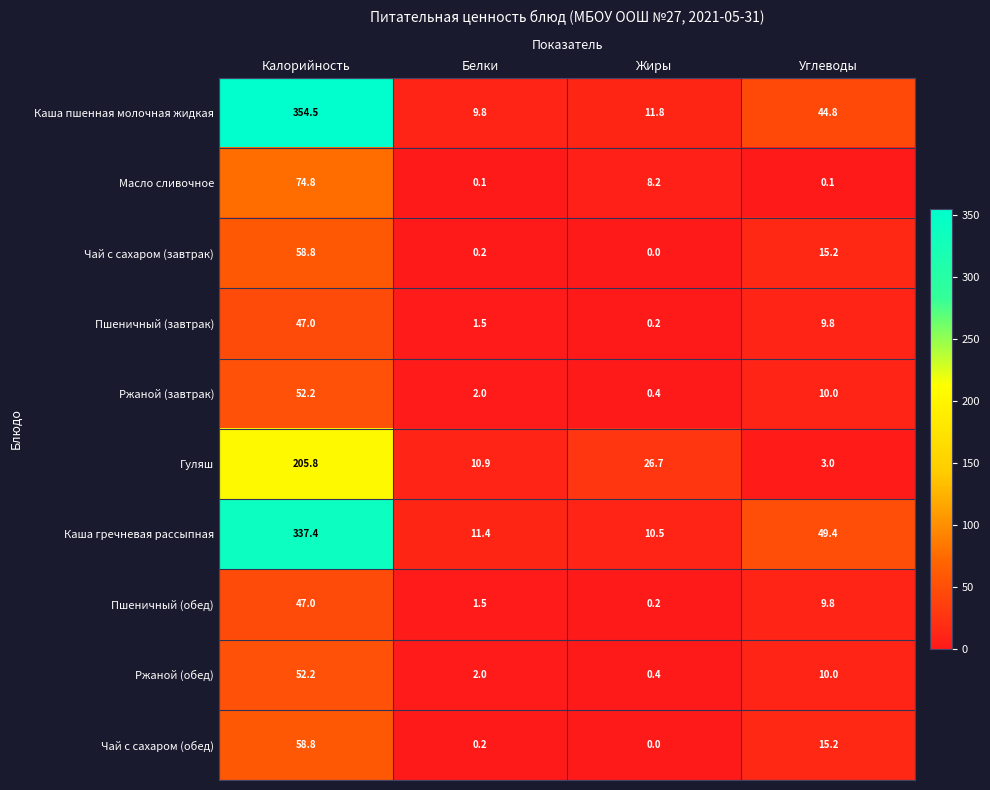

At which label is Гуляш closest to 104?

Жиры